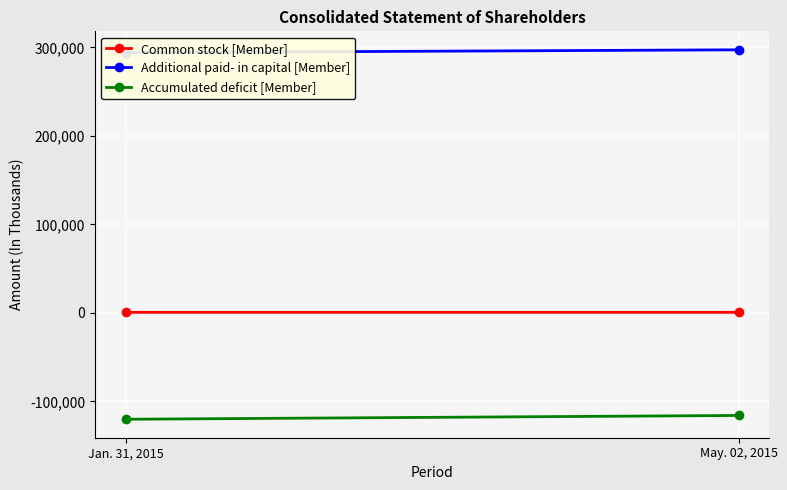

What is the spread (max minus min) of values at Jan. 31, 2015?

414259